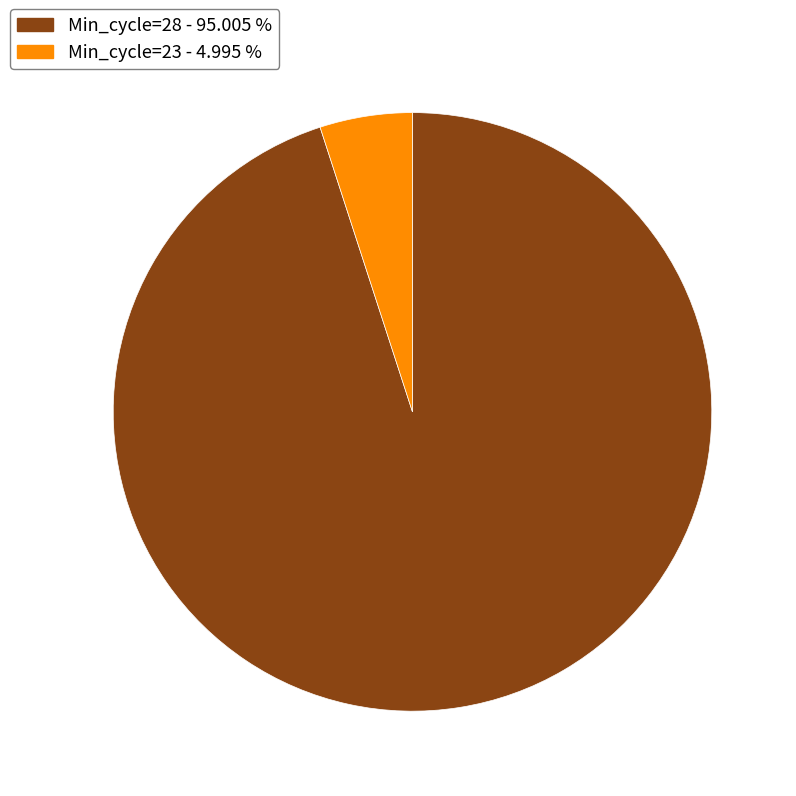

Which category accounts for the majority?

Min_cycle=28 - 95.005 %